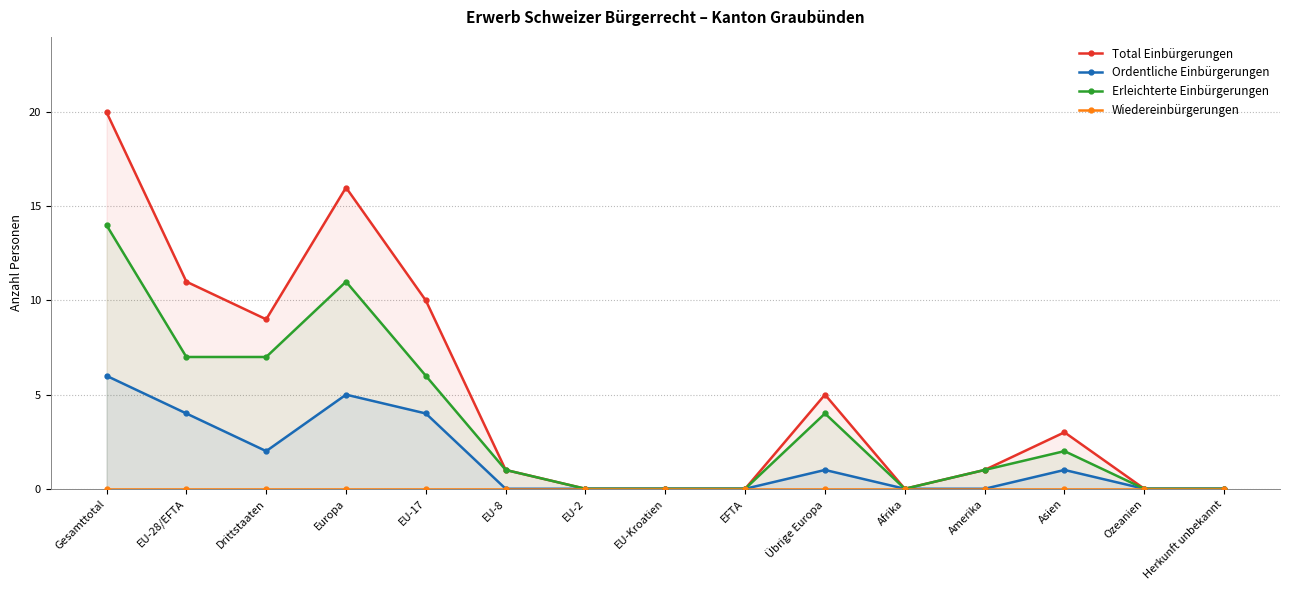

The value of Ordentliche Einbürgerungen at EFTA is 0. True or false?

True